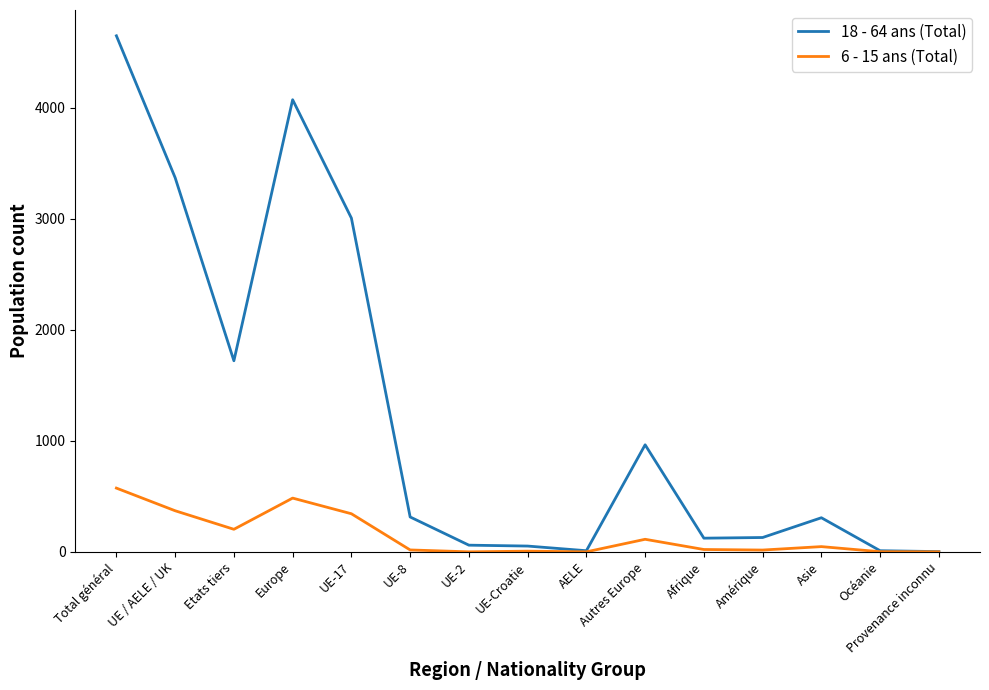

Is it true that 18 - 64 ans (Total) equals 3007 at UE-17?

True